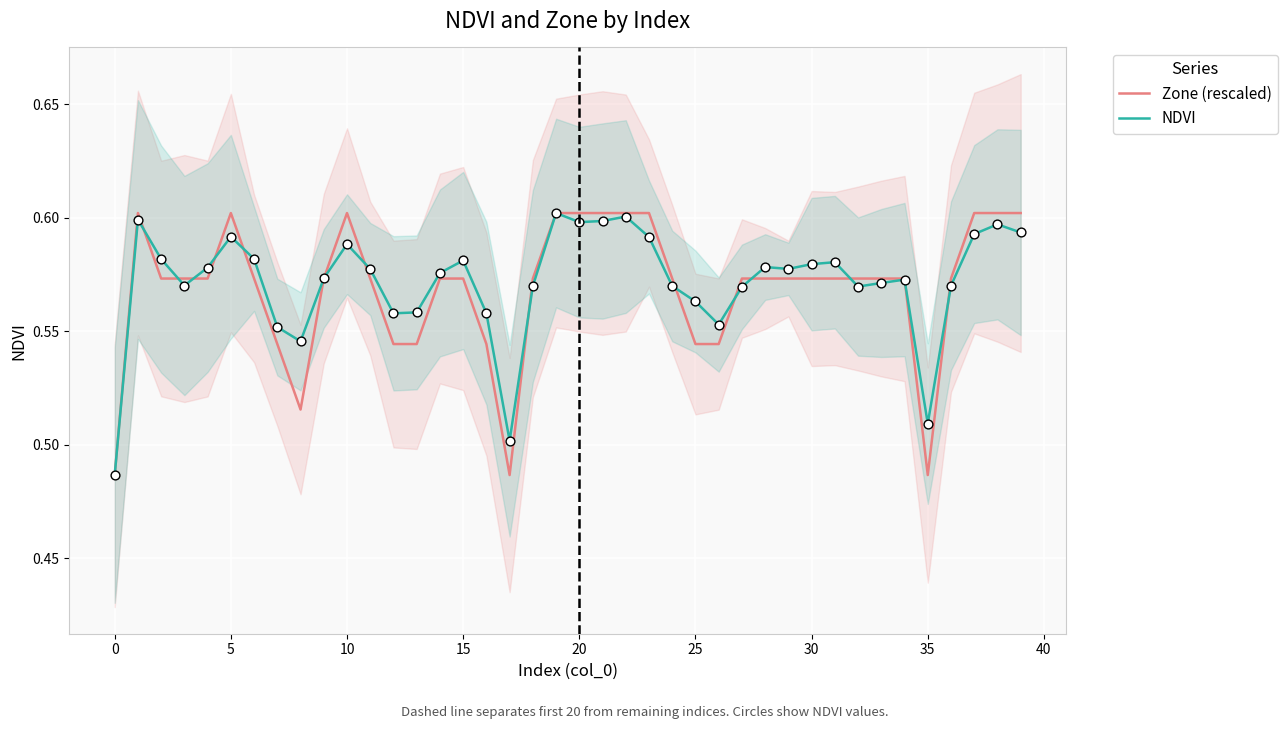

Which series contains the highest Y value?

Zone (rescaled)